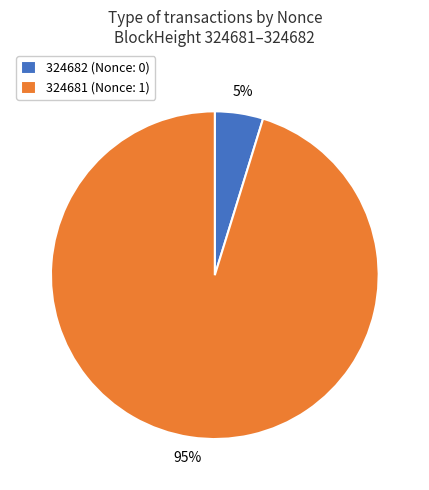

How many segments does this pie chart have?

2